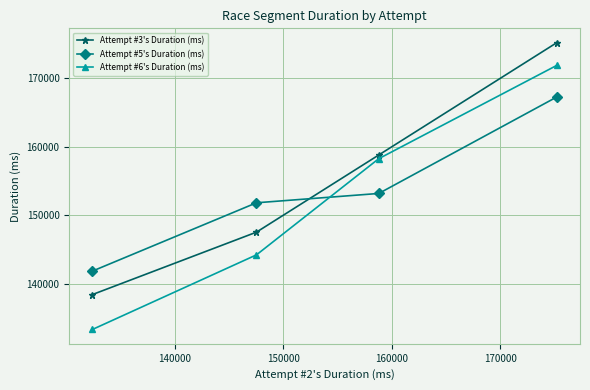

List the series in order of their peak value, lowest first.

Attempt #5's Duration (ms), Attempt #6's Duration (ms), Attempt #3's Duration (ms)